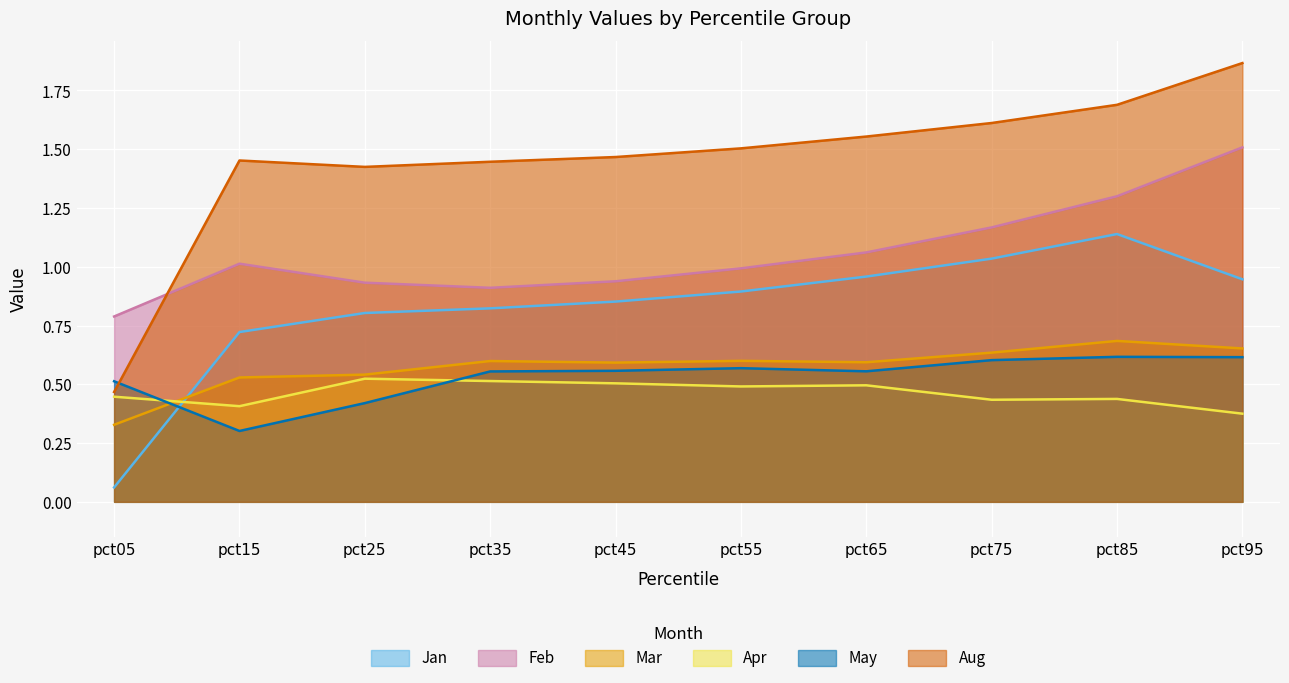

True or false: Apr and Aug intersect in this chart.

False